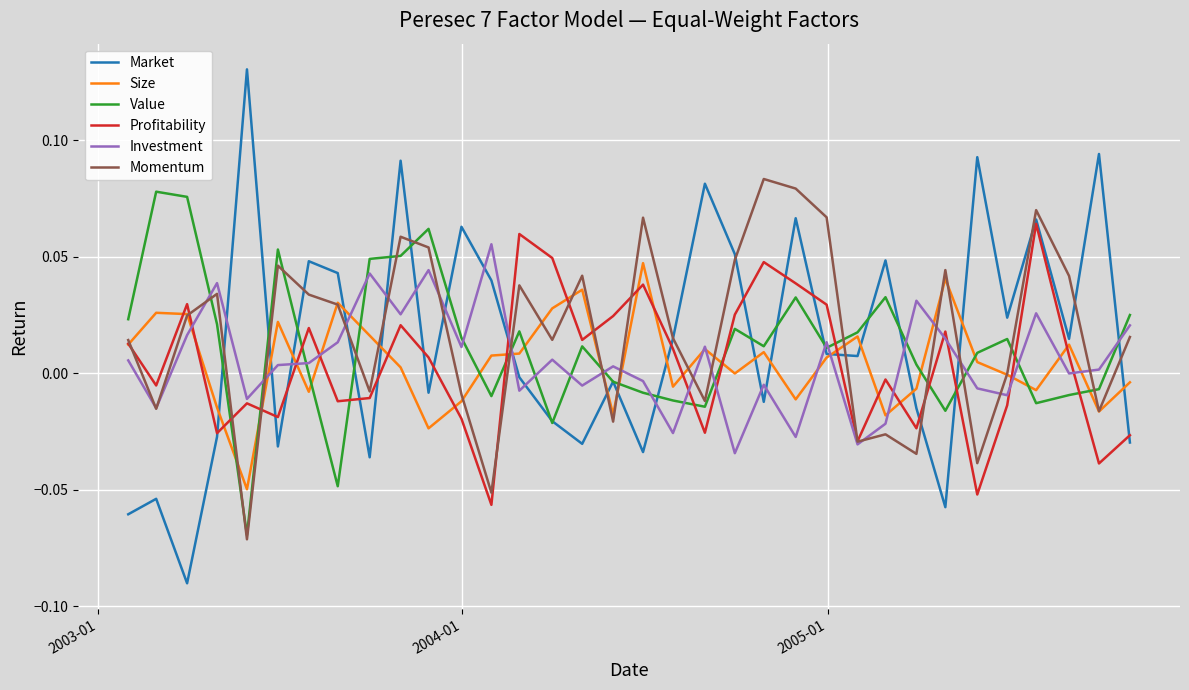

In Market, how many points are higher than both neighbors (excluding endpoints)?

12